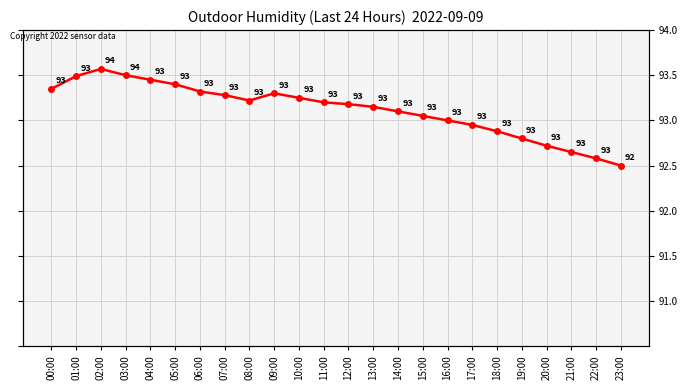

What is the label of the 8th point from the left?

07:00